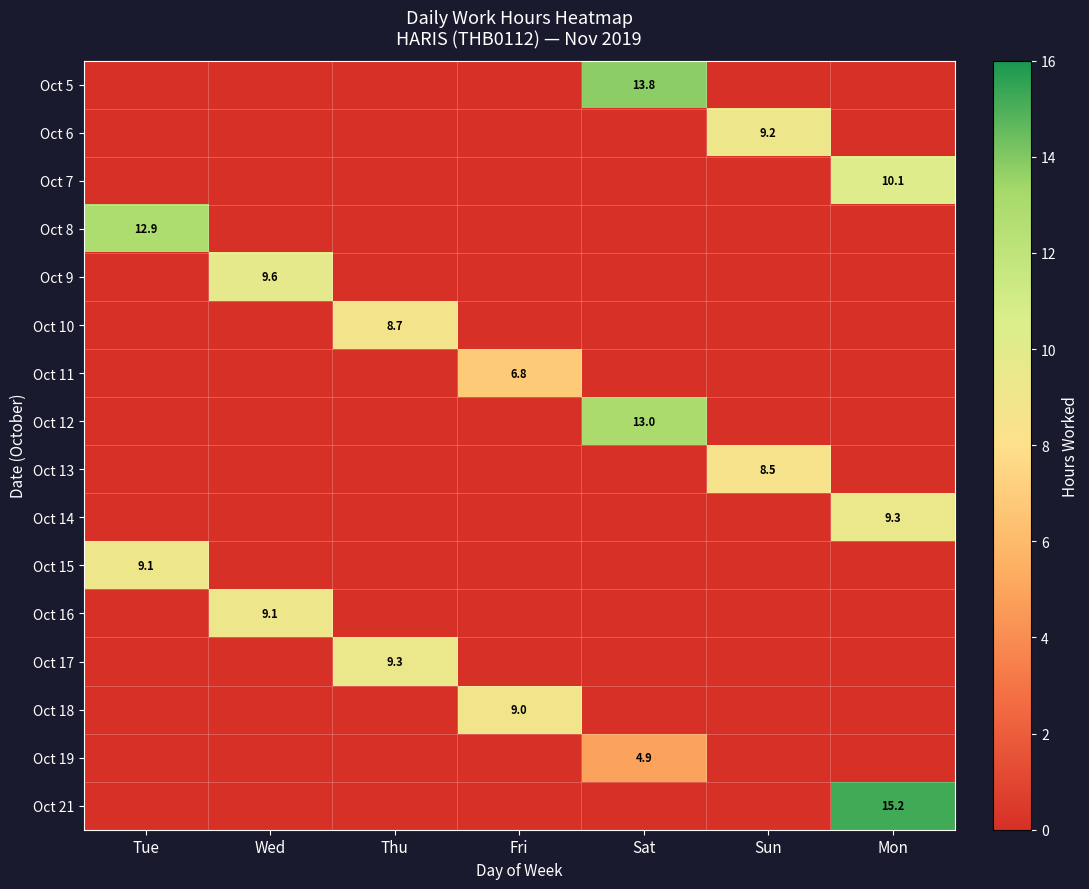

The value of Oct 14 at Mon is 9.3. True or false?

True